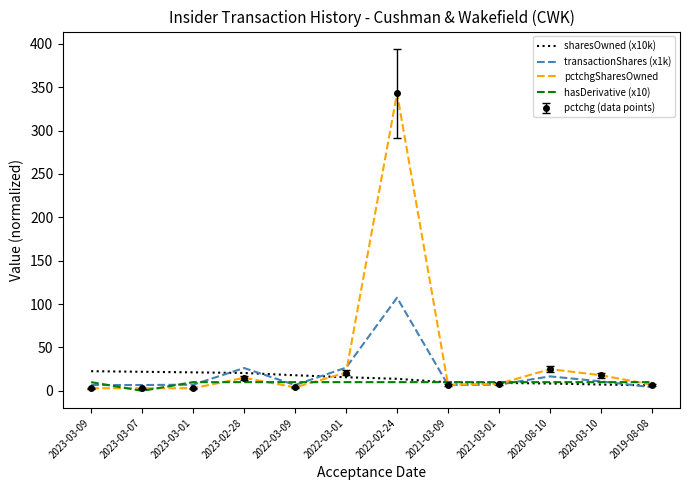

At which label is sharesOwned (x10k) closest to 14?

2022-02-24